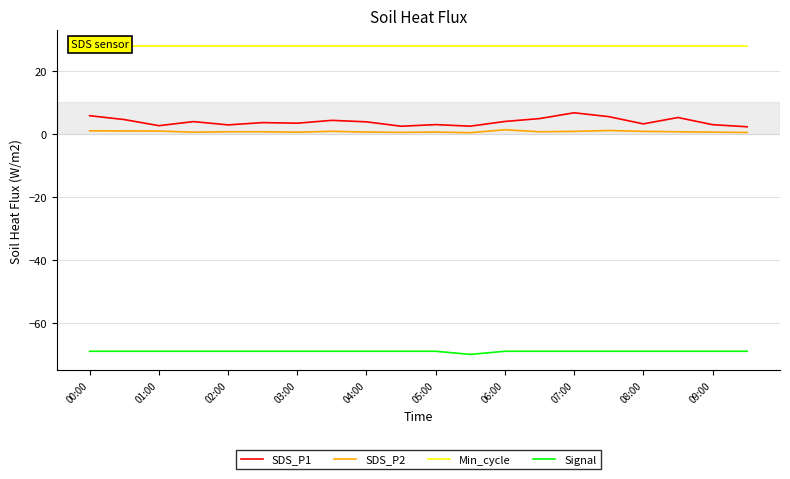

Reading left to right, extract all data points from this chart.

SDS_P1: 5.8	4.6	2.6	3.9	2.9	3.6	3.4	4.3	3.9	2.5	3.0	2.5	4.0	4.9	6.7	5.5	3.2	5.2	3.0	2.3
SDS_P2: 1.0	0.9	0.9	0.6	0.7	0.7	0.6	0.8	0.6	0.5	0.6	0.4	1.3	0.7	0.8	1.1	0.8	0.7	0.6	0.5
Min_cycle: 28.0	28.0	28.0	28.0	28.0	28.0	28.0	28.0	28.0	28.0	28.0	28.0	28.0	28.0	28.0	28.0	28.0	28.0	28.0	28.0
Signal: -69.0	-69.0	-69.0	-69.0	-69.0	-69.0	-69.0	-69.0	-69.0	-69.0	-69.0	-70.0	-69.0	-69.0	-69.0	-69.0	-69.0	-69.0	-69.0	-69.0